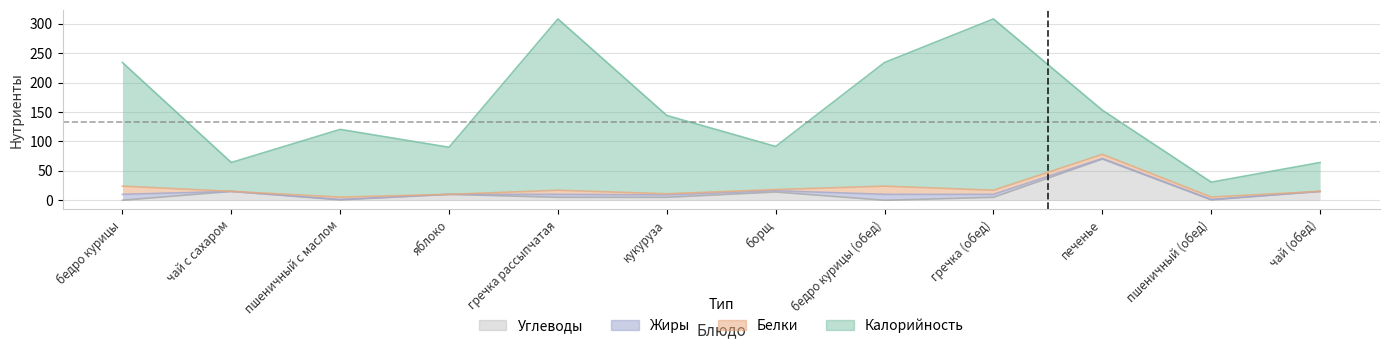

At which category does Углеводы reach its first local valley?

пшеничный с маслом